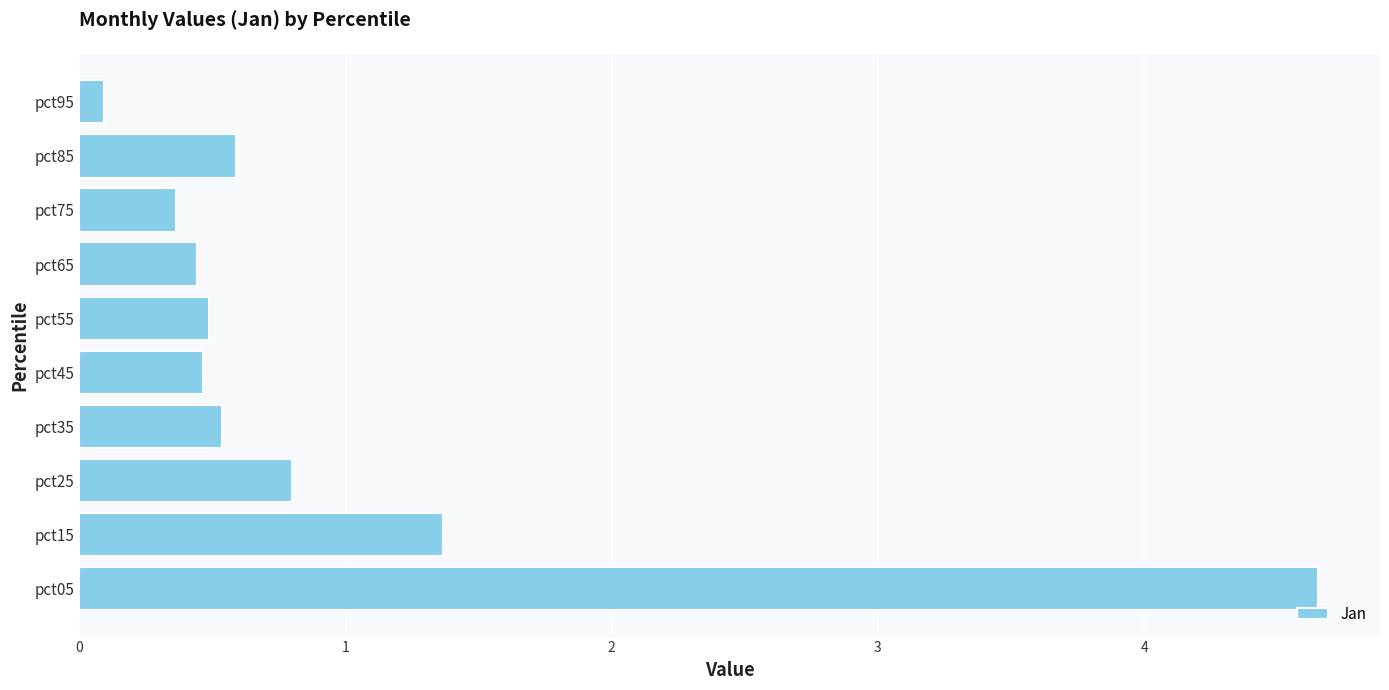

Is it true that the value at pct05 is 4.7?

True